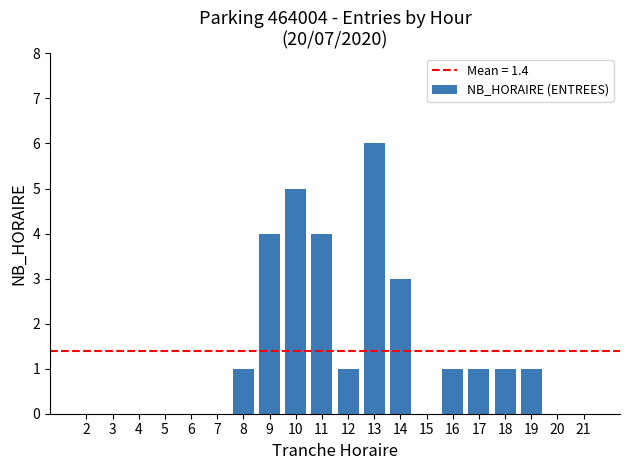

Where is the data nearest to the value 3?

14